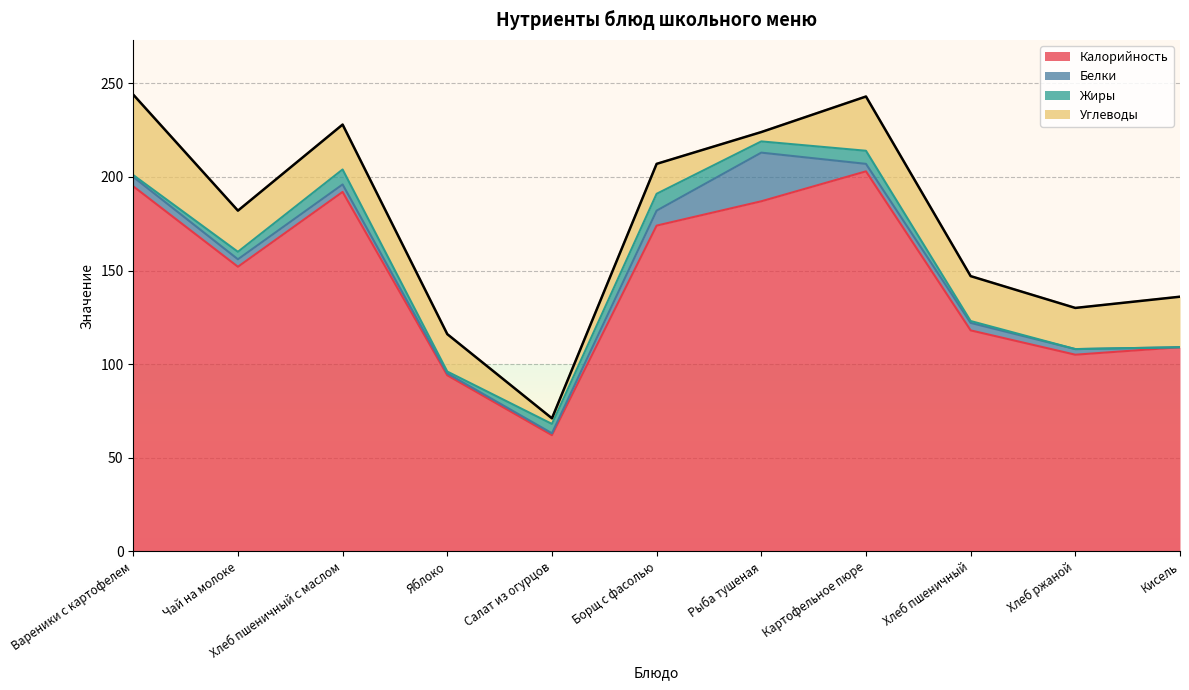

Reading left to right, transcribe all the data shown in this chart.

Калорийность: 195	152	192	94	62	174	187	203	118	105	109
Белки: 5	4	4	1	1	8	26	4	4	3	0
Жиры: 1	4	8	1	5	9	6	7	1	0	0
Углеводы: 43	22	24	20	3	16	5	29	24	22	27